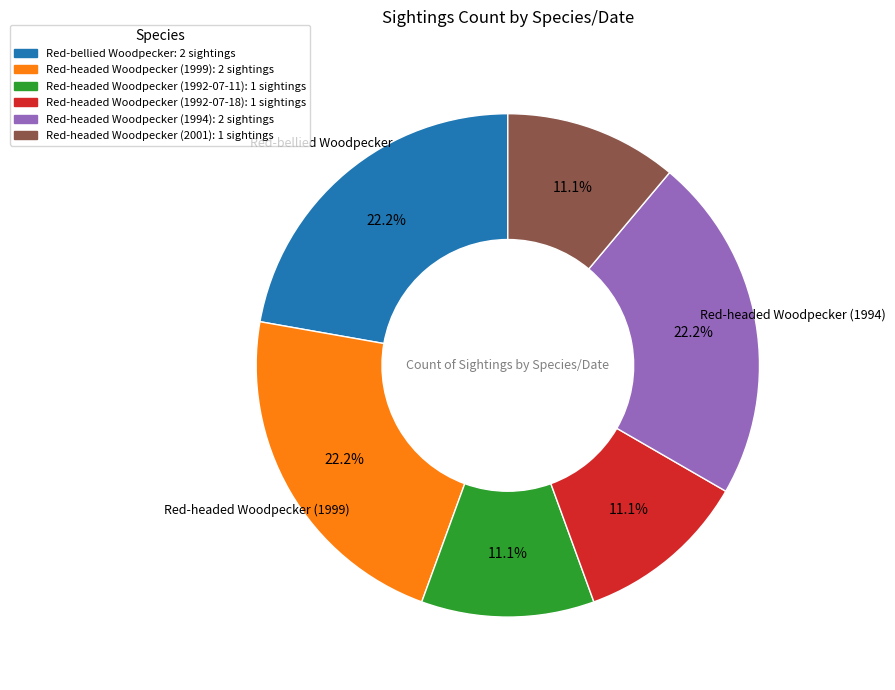

To the nearest percent, what is the combined percentage of Red-headed Woodpecker (1994) and Red-bellied Woodpecker?

44%